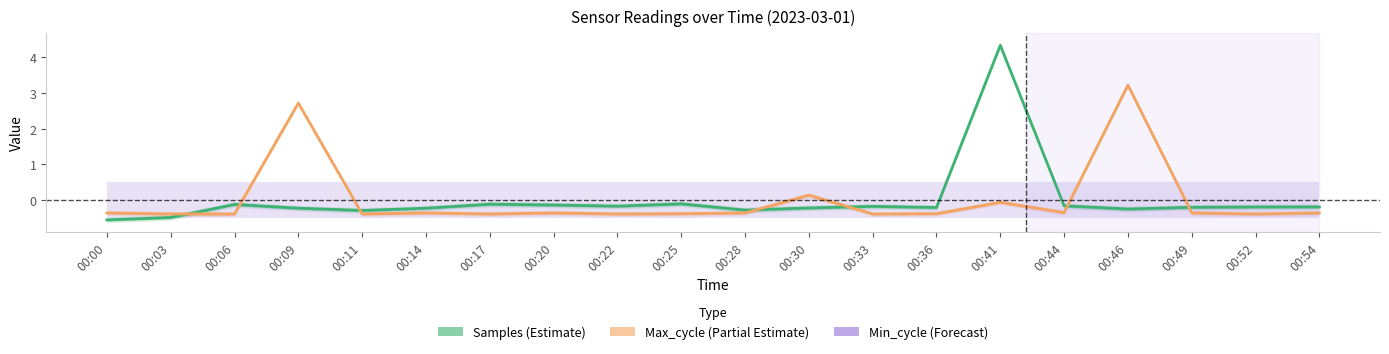

Which series ends up on top after the final intersection of Max_cycle and Samples?

Samples